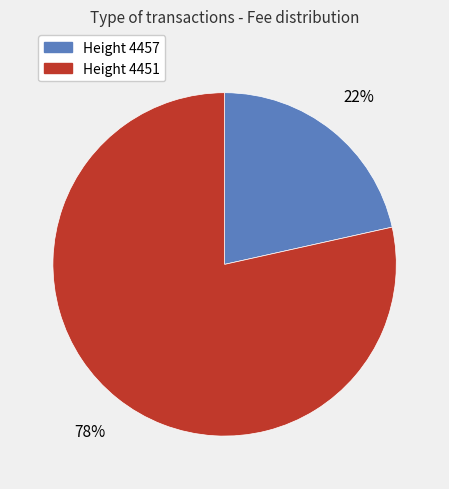

Is there any slice that represents more than half of the pie?

Yes